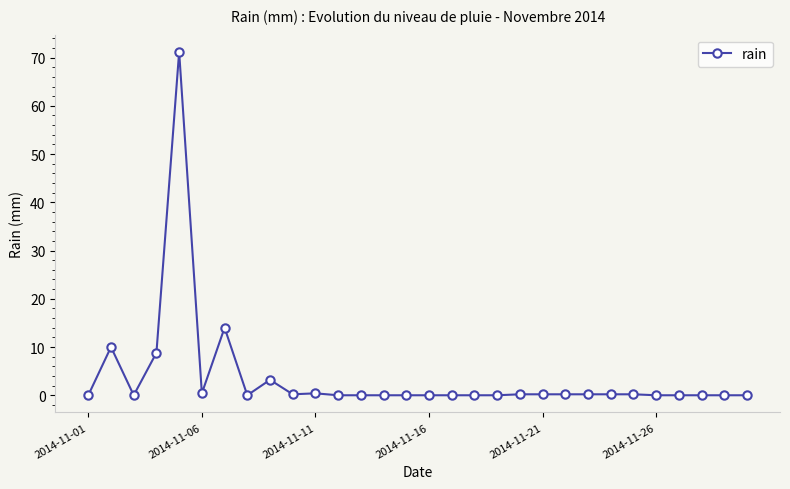

What is the difference between the maximum and second lowest values?

71.2